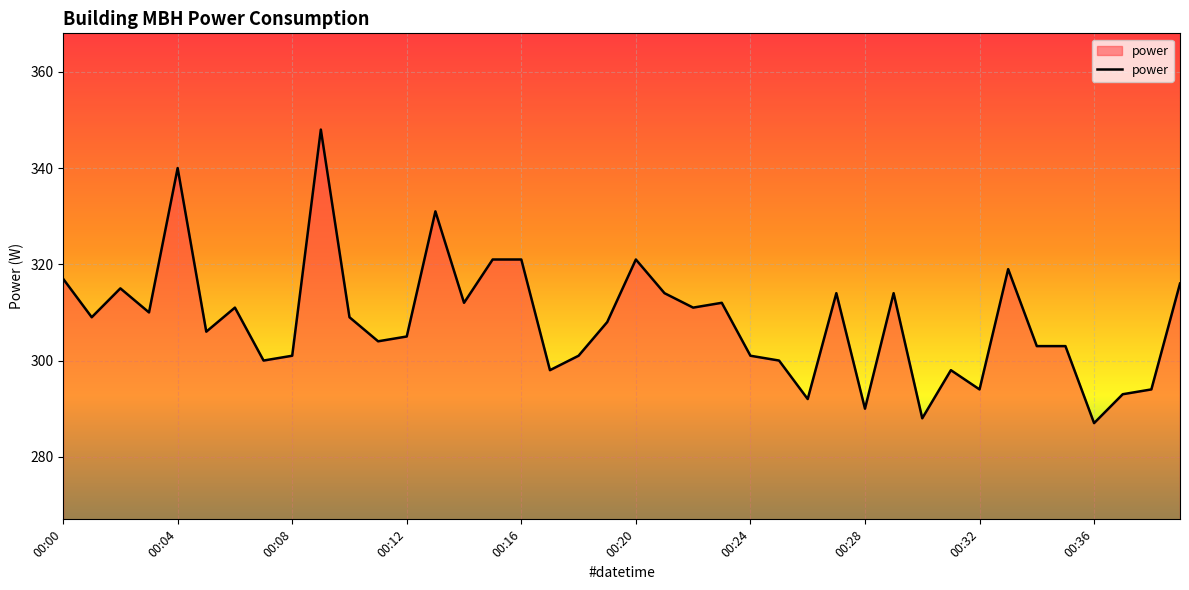

What is the difference between the second highest and second lowest values?

52